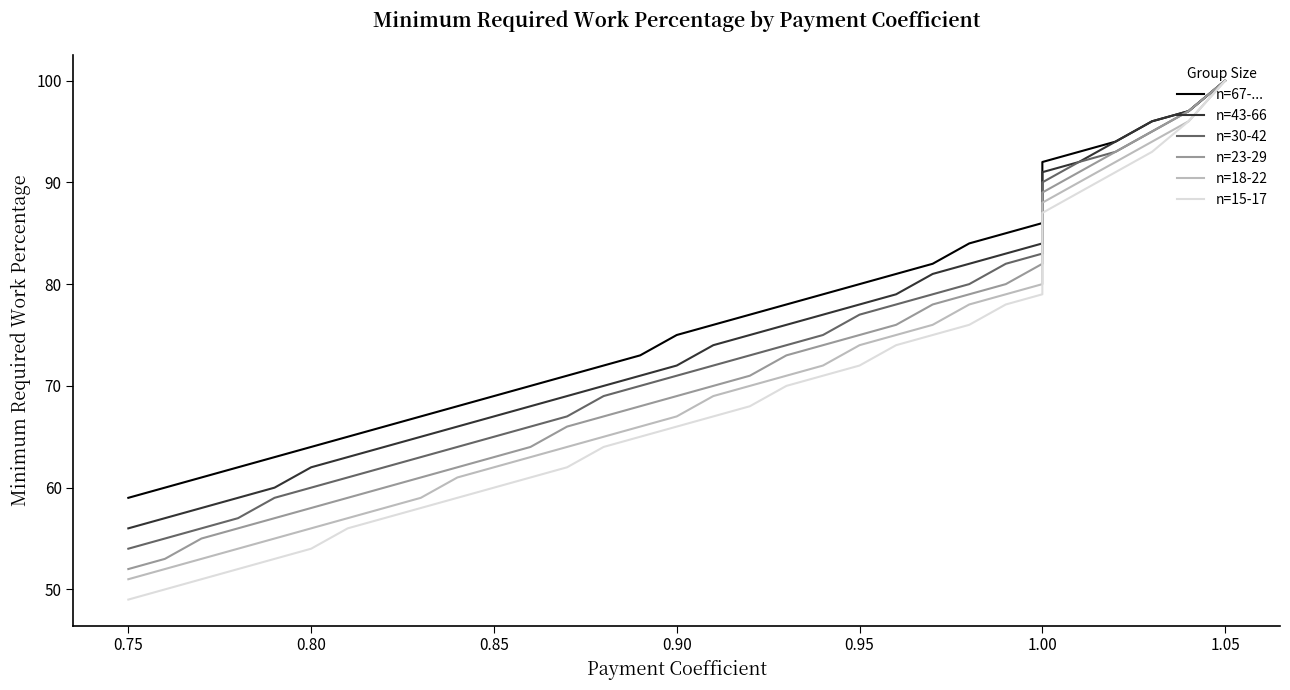

What is the difference between the maximum and second lowest values in the n=30-42 series?

45